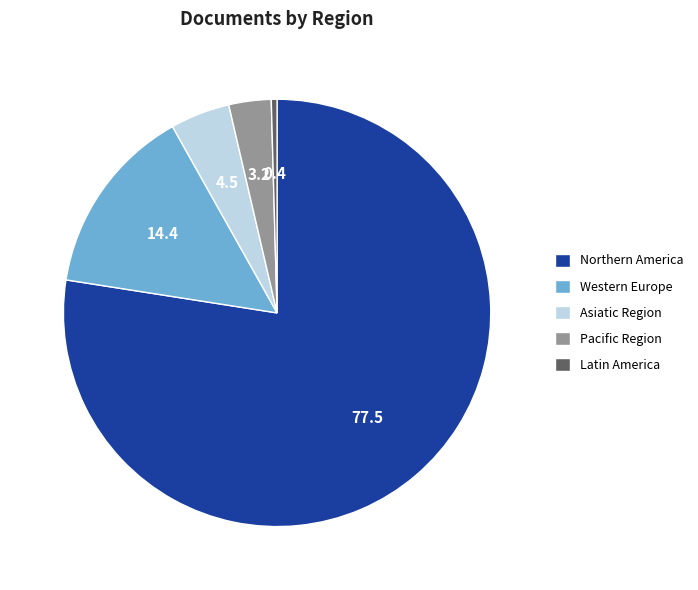

What is the smallest slice in the pie chart?

Latin America